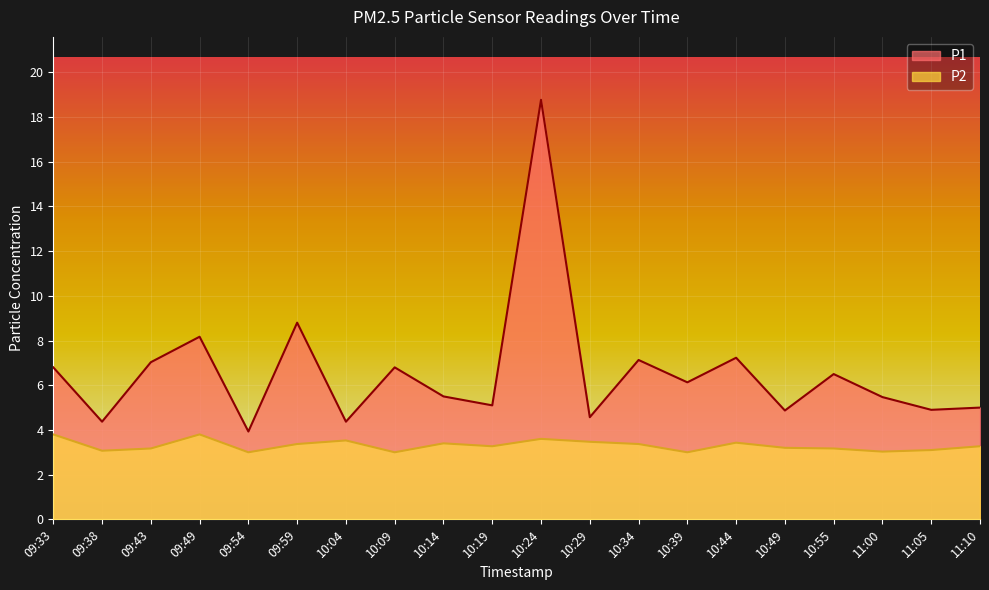

What is the maximum value shown in the chart?

18.8